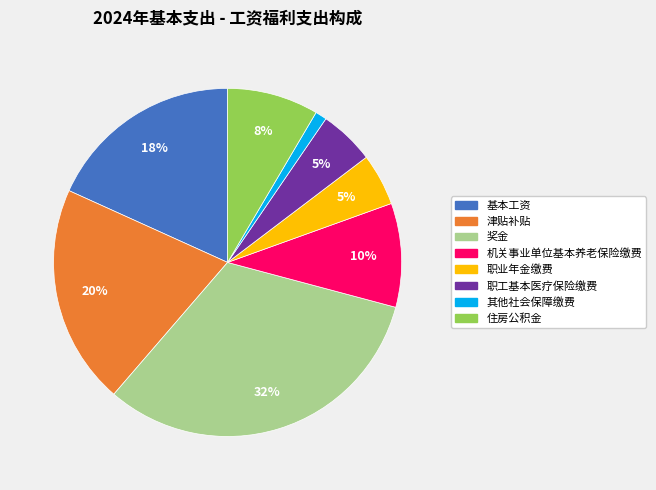

To the nearest percent, what percentage of the pie is 其他社会保障缴费?

1%